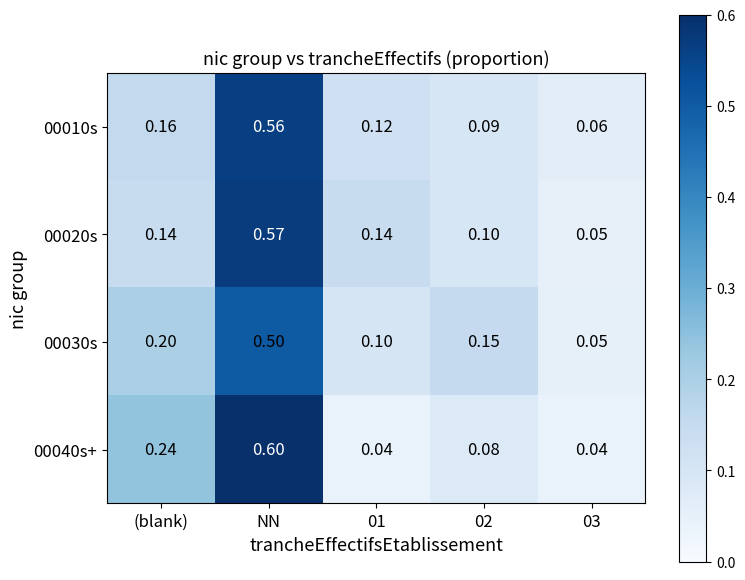

At which category is the sum across all series the highest?

NN